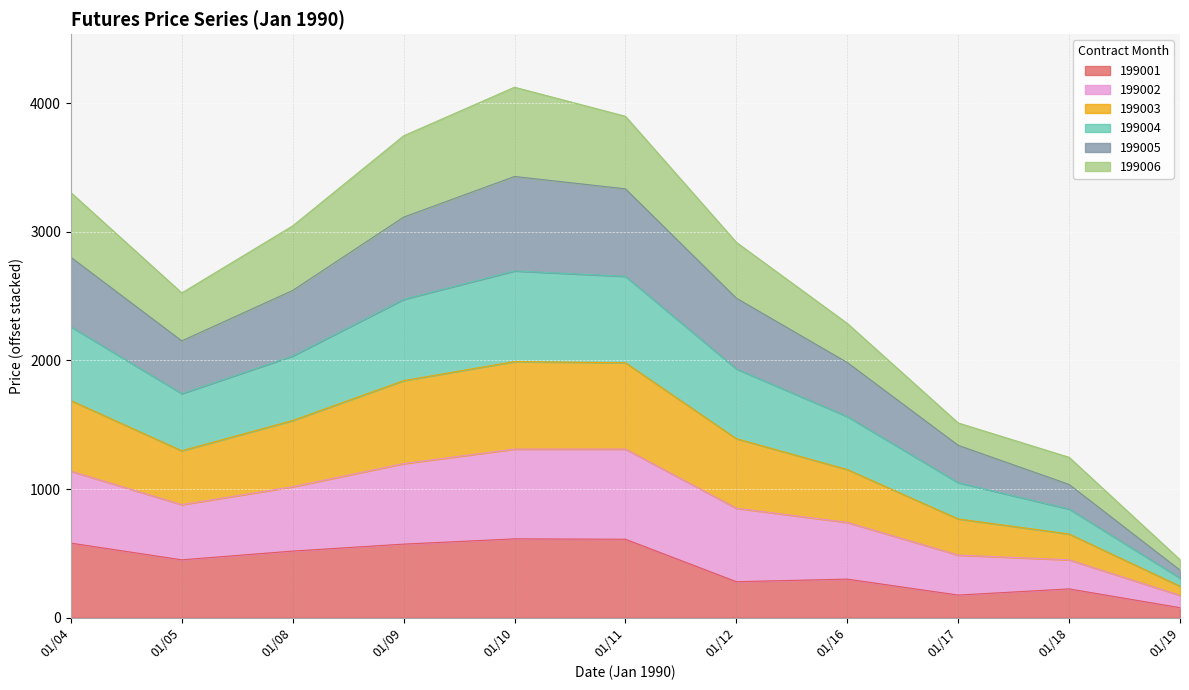

What is the highest value of the 199001 series?

613